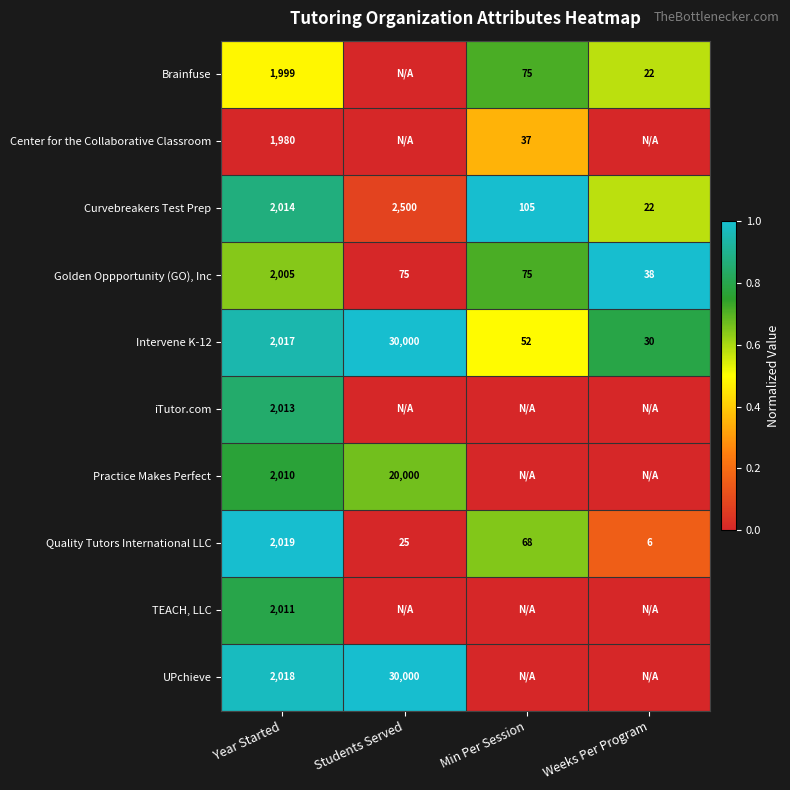

Where does the Golden Oppportunity (GO), Inc series first go above 75?

Year Started